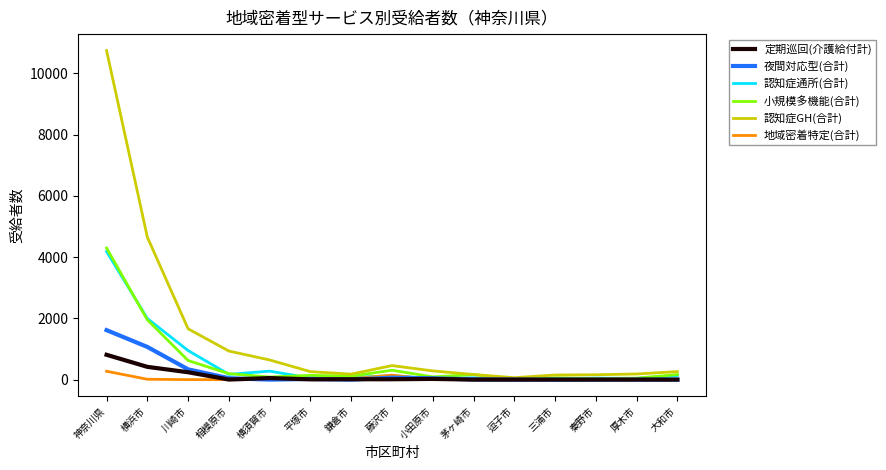

Which series has the largest total across all categories?

認知症GH(合計)